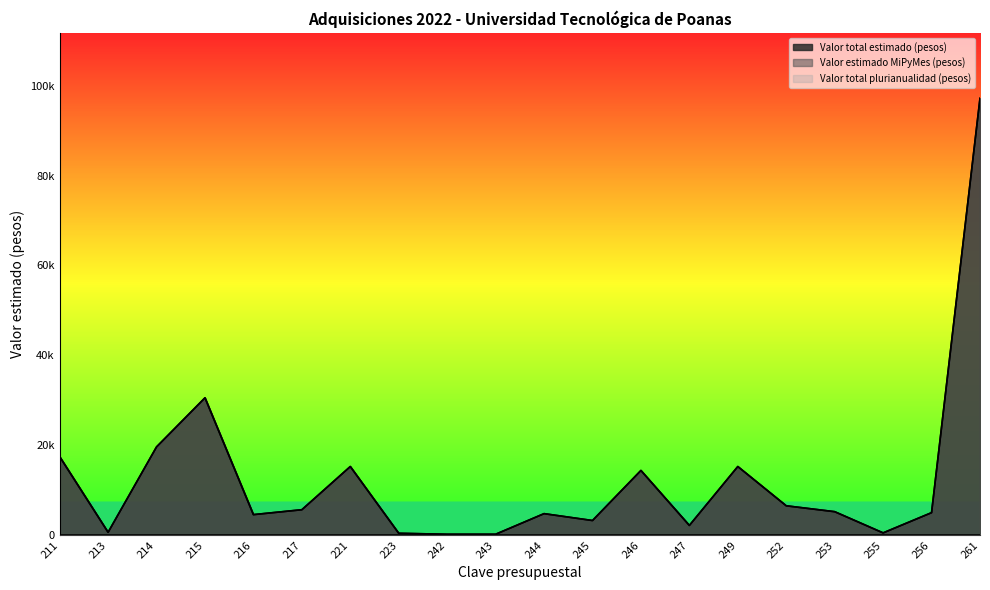

What is the sum of all Valor total estimado (pesos) values?

249241.9